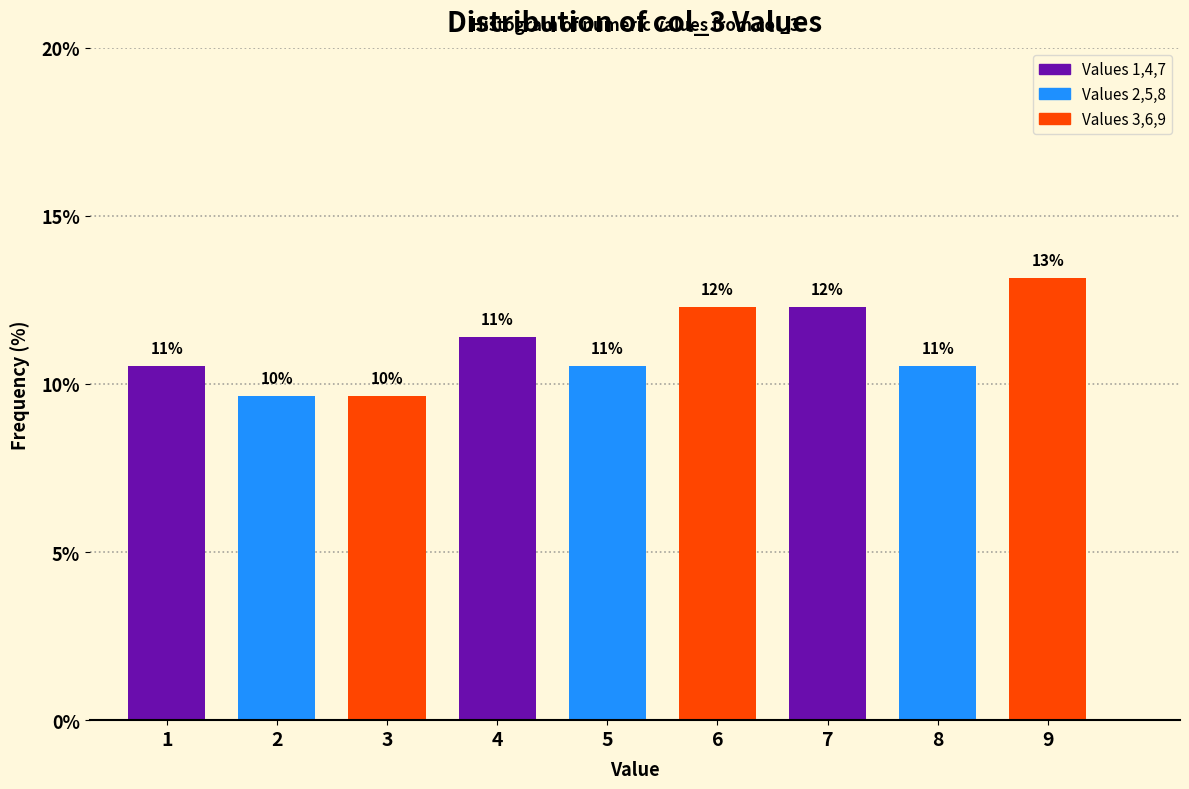

Does the chart contain any negative values?

No